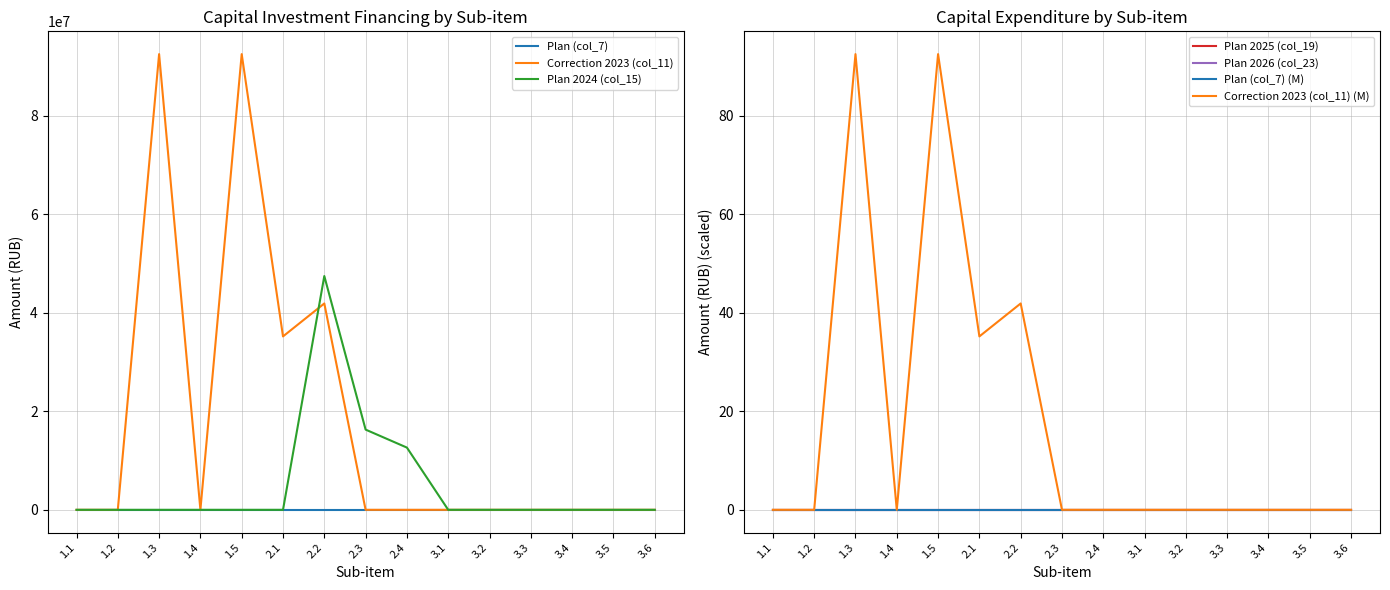

Rank the categories by Plan 2025 (col_19) value from lowest to highest.

1.1, 1.2, 1.3, 1.4, 1.5, 2.1, 2.2, 2.3, 2.4, 3.1, 3.2, 3.3, 3.4, 3.5, 3.6